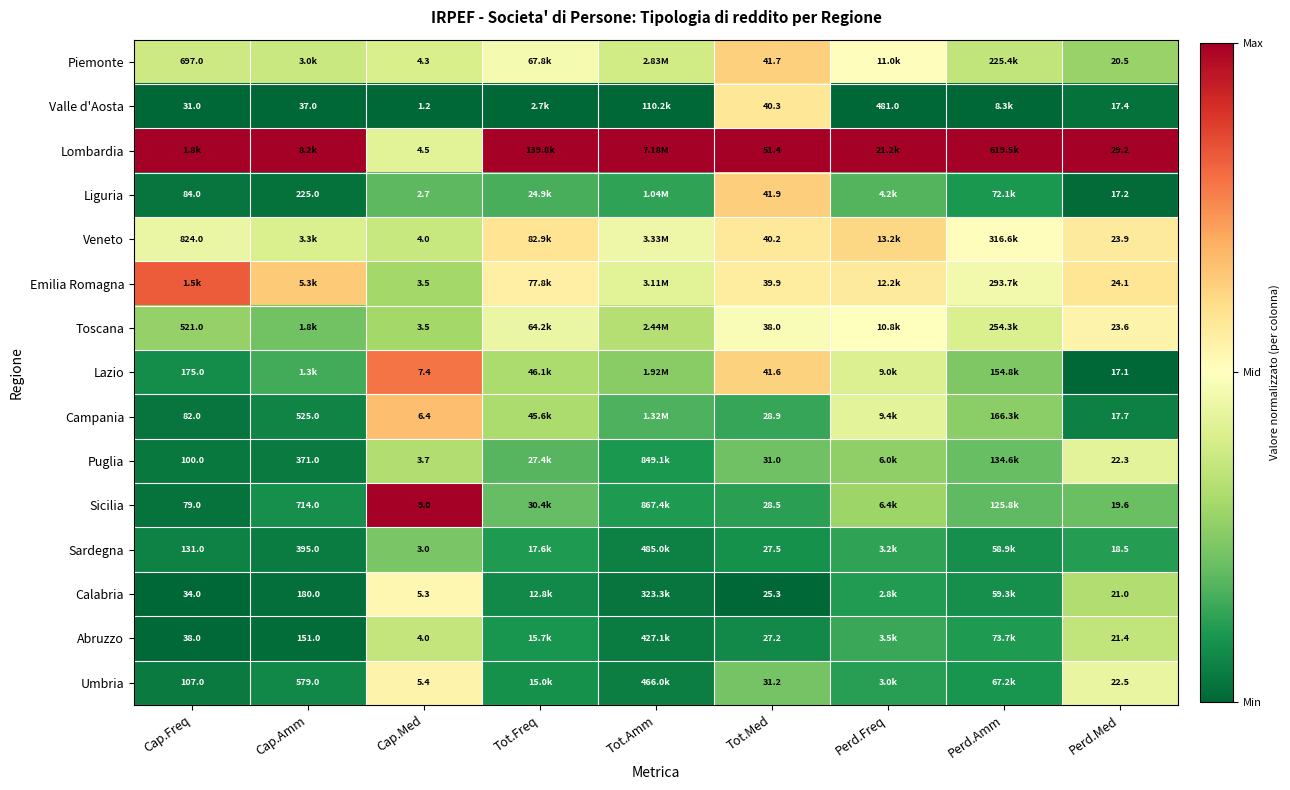

Is the value of Calabria at Perd.Med greater than the value of Umbria at Cap.Amm?

No